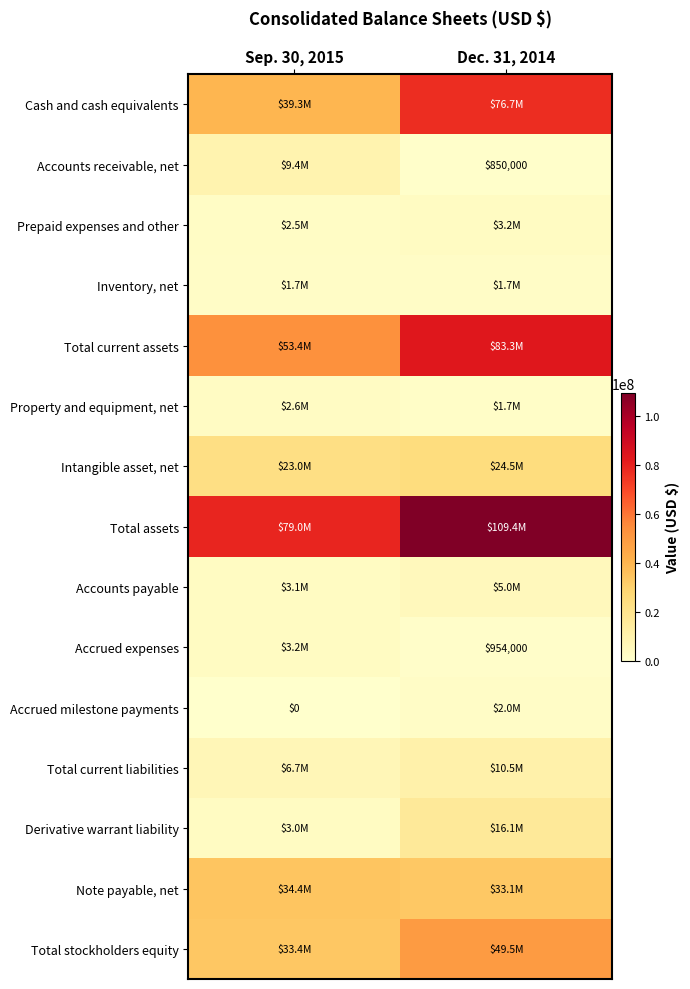

At which label does Total current liabilities reach its minimum?

Sep. 30, 2015